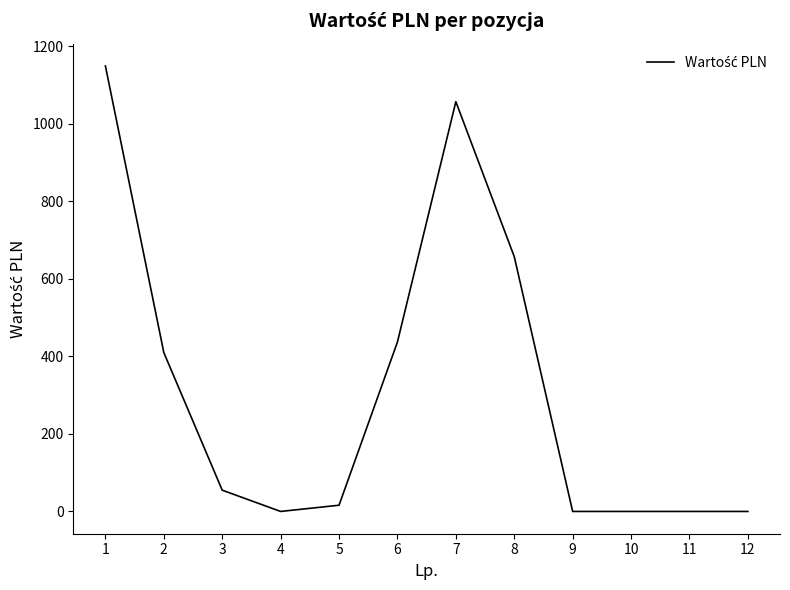

How many lines are shown in the chart?

1